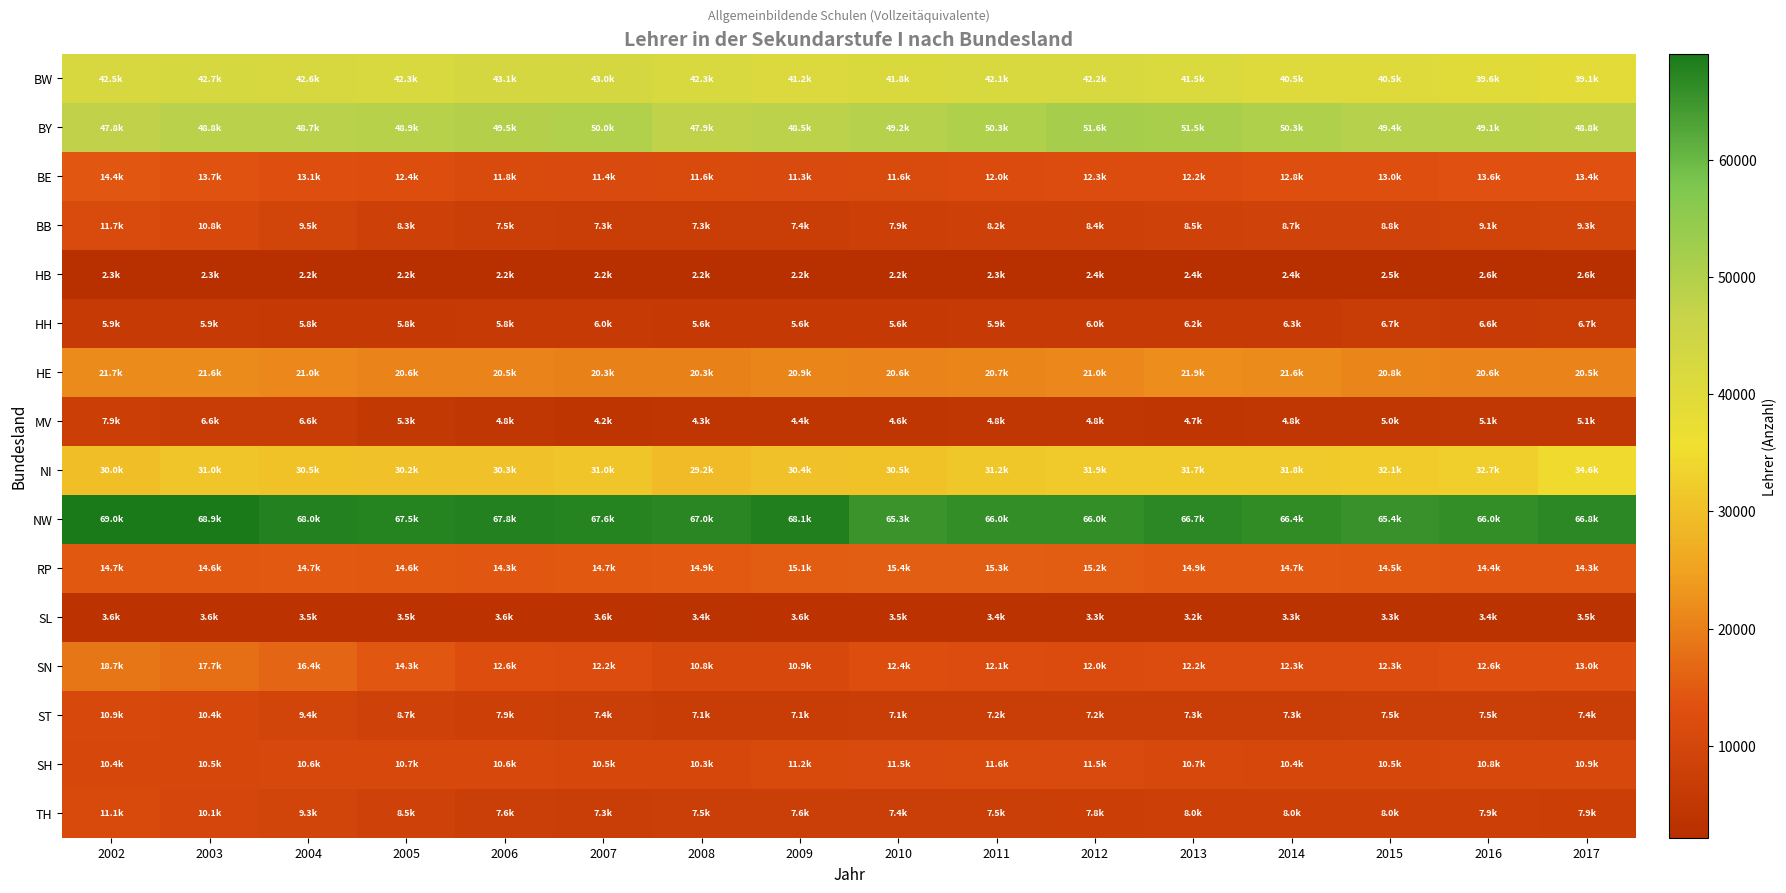

At which category does the chart reach its minimum across all series?

2007